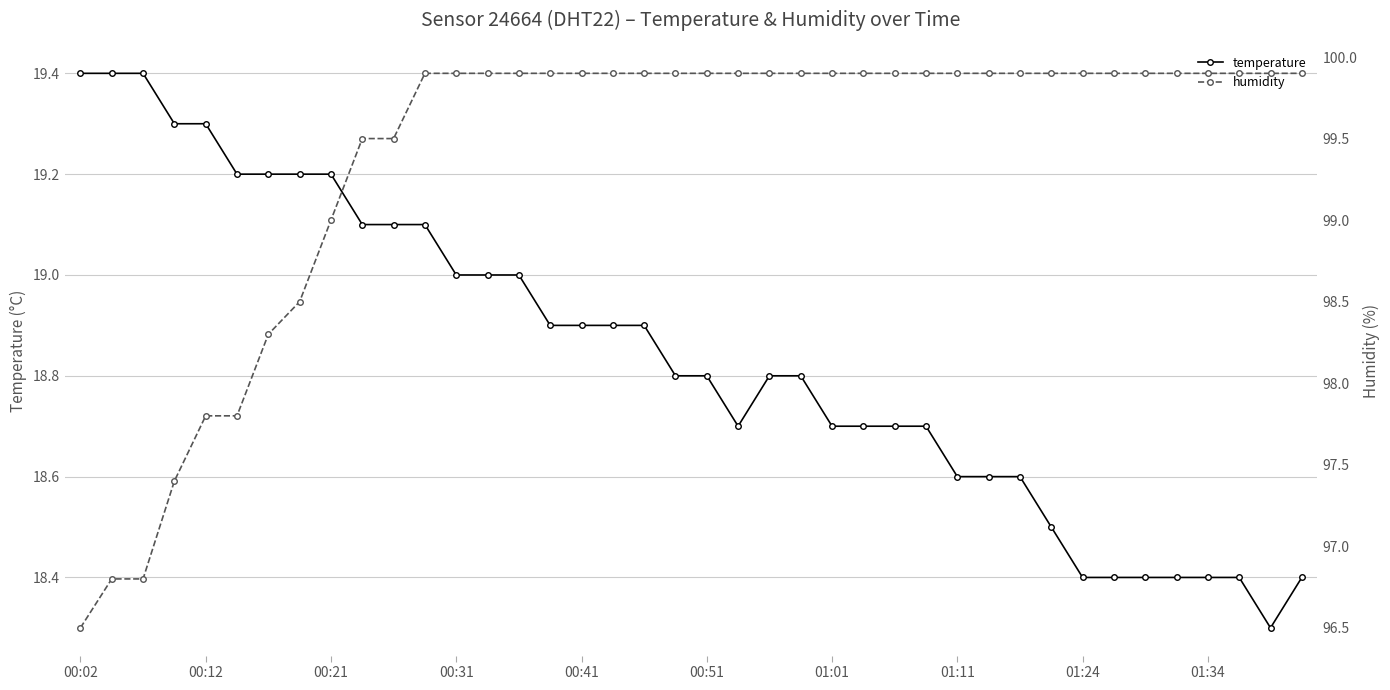

What is the maximum value for temperature?

19.4